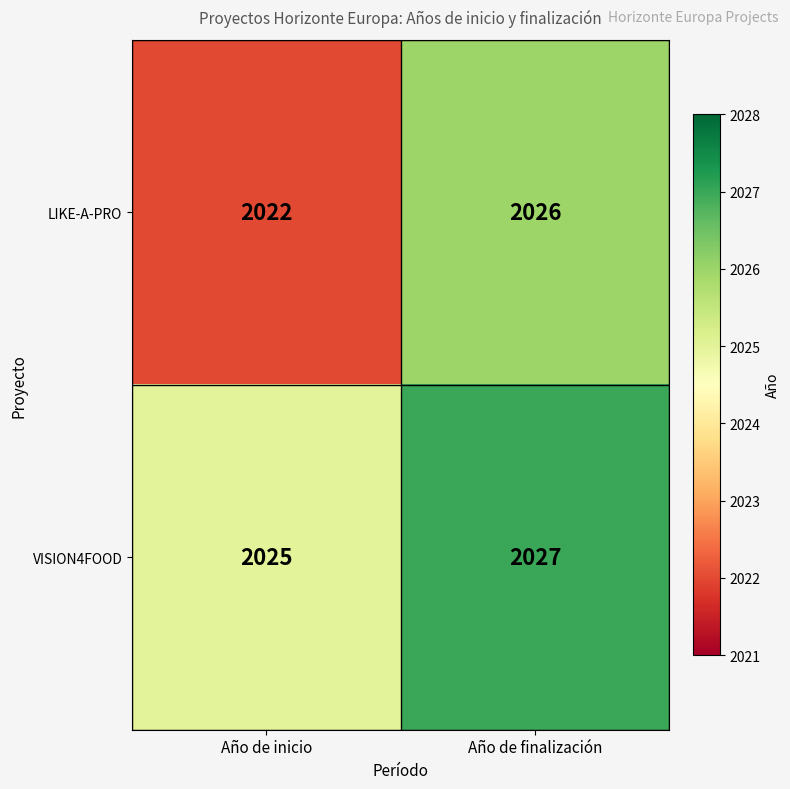

At Año de inicio, list the series in order from largest to smallest.

VISION4FOOD, LIKE-A-PRO